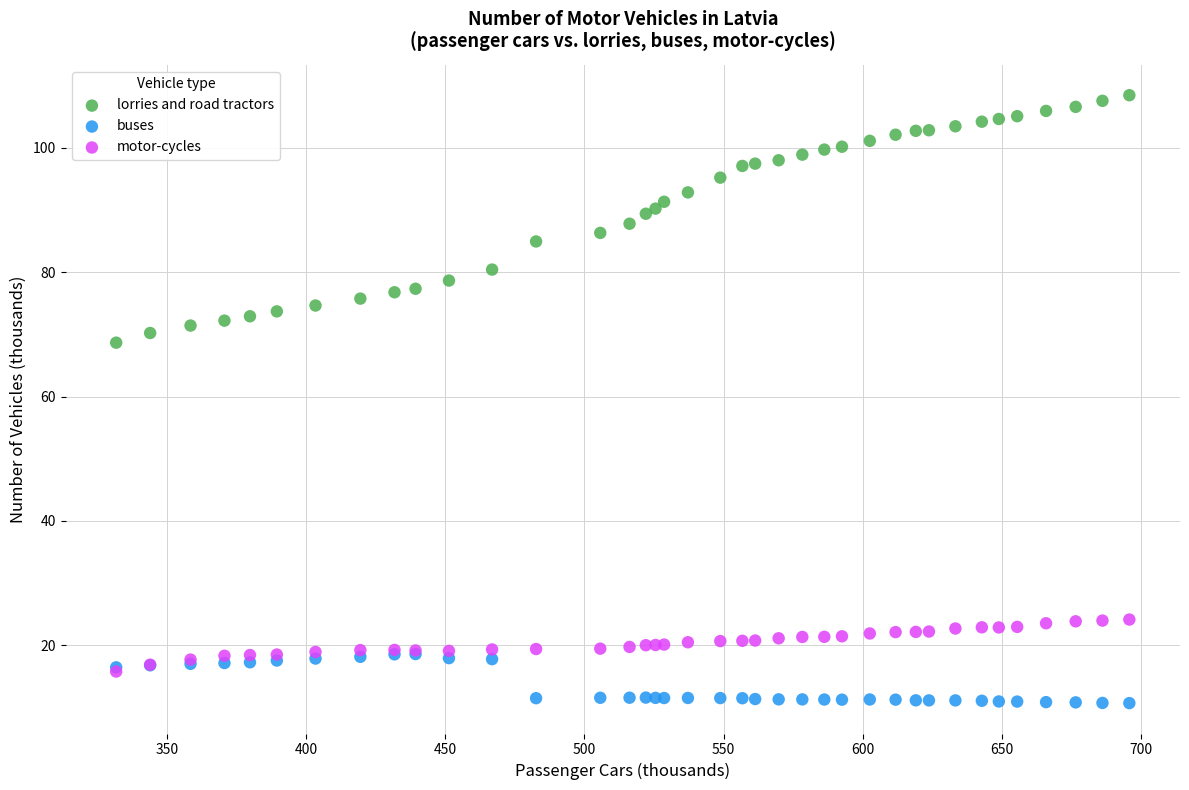

Across all series, what Y value is closest to 59?

68.7